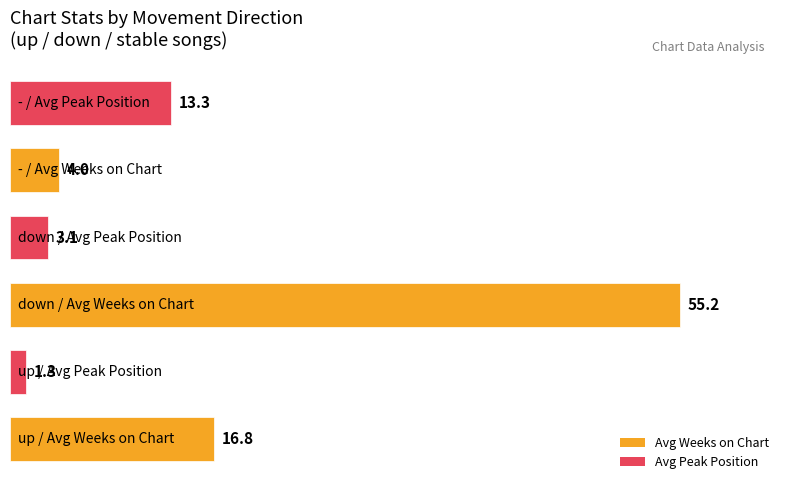

Reading bottom to top, list all the values displayed in this chart.

16.8	1.3	55.2	3.1	4.0	13.3